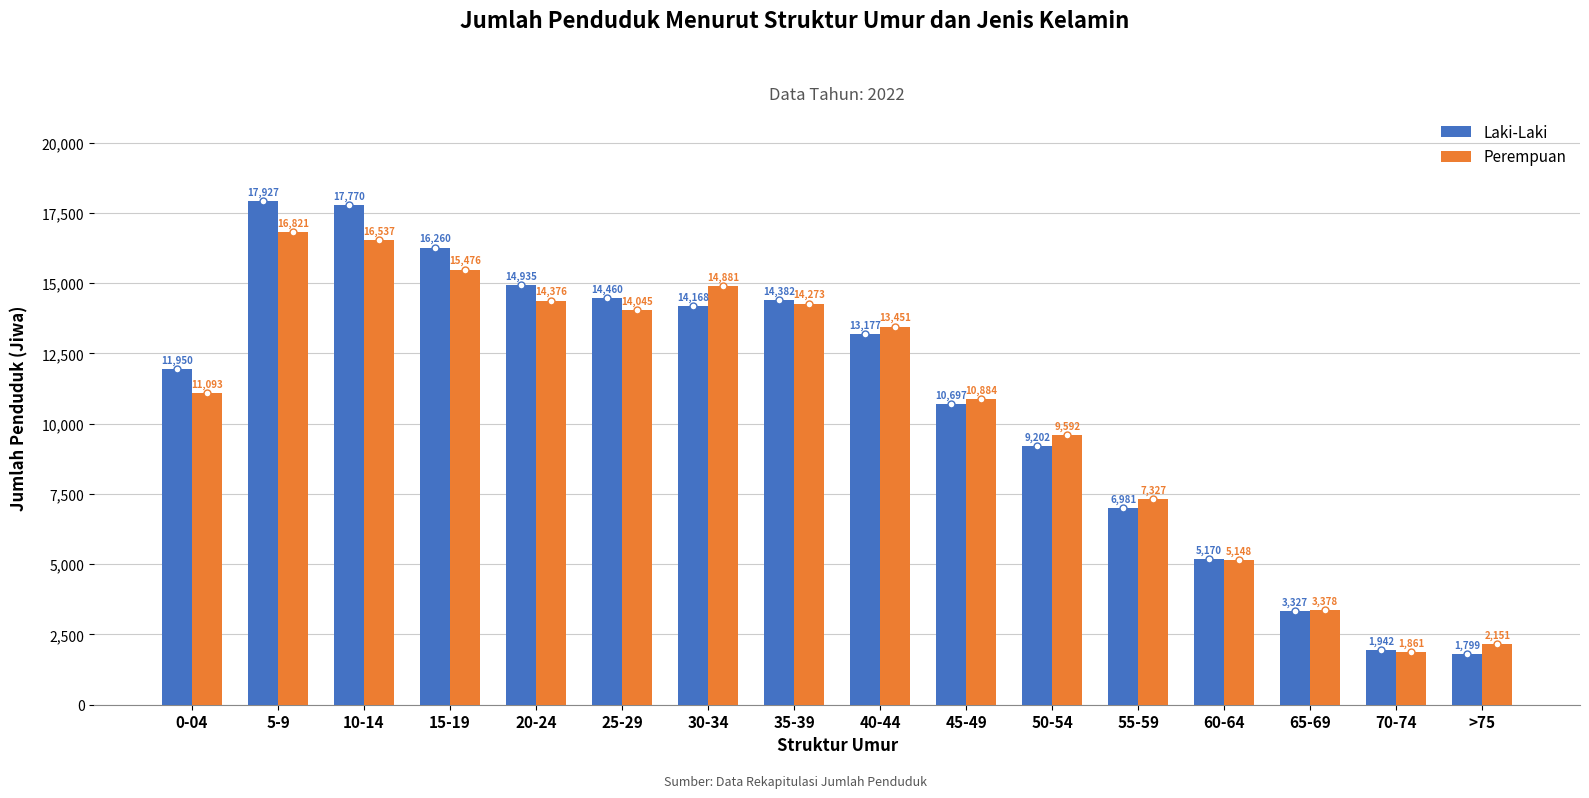

Which series has the largest total across all categories?

Laki-Laki